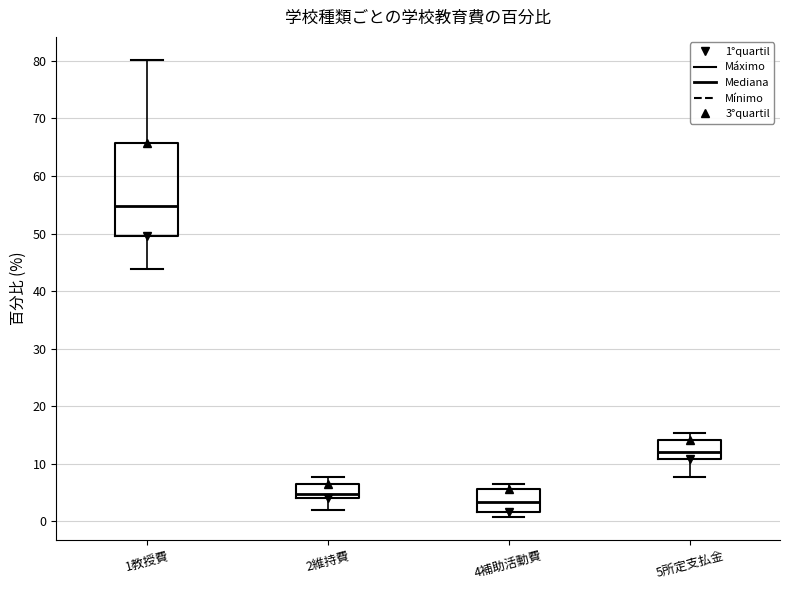

Where does the median line of the box for 4補助活動費 sit on the y-axis? The values are not printed on the chart, so give them approximately, as read against the axis.

3